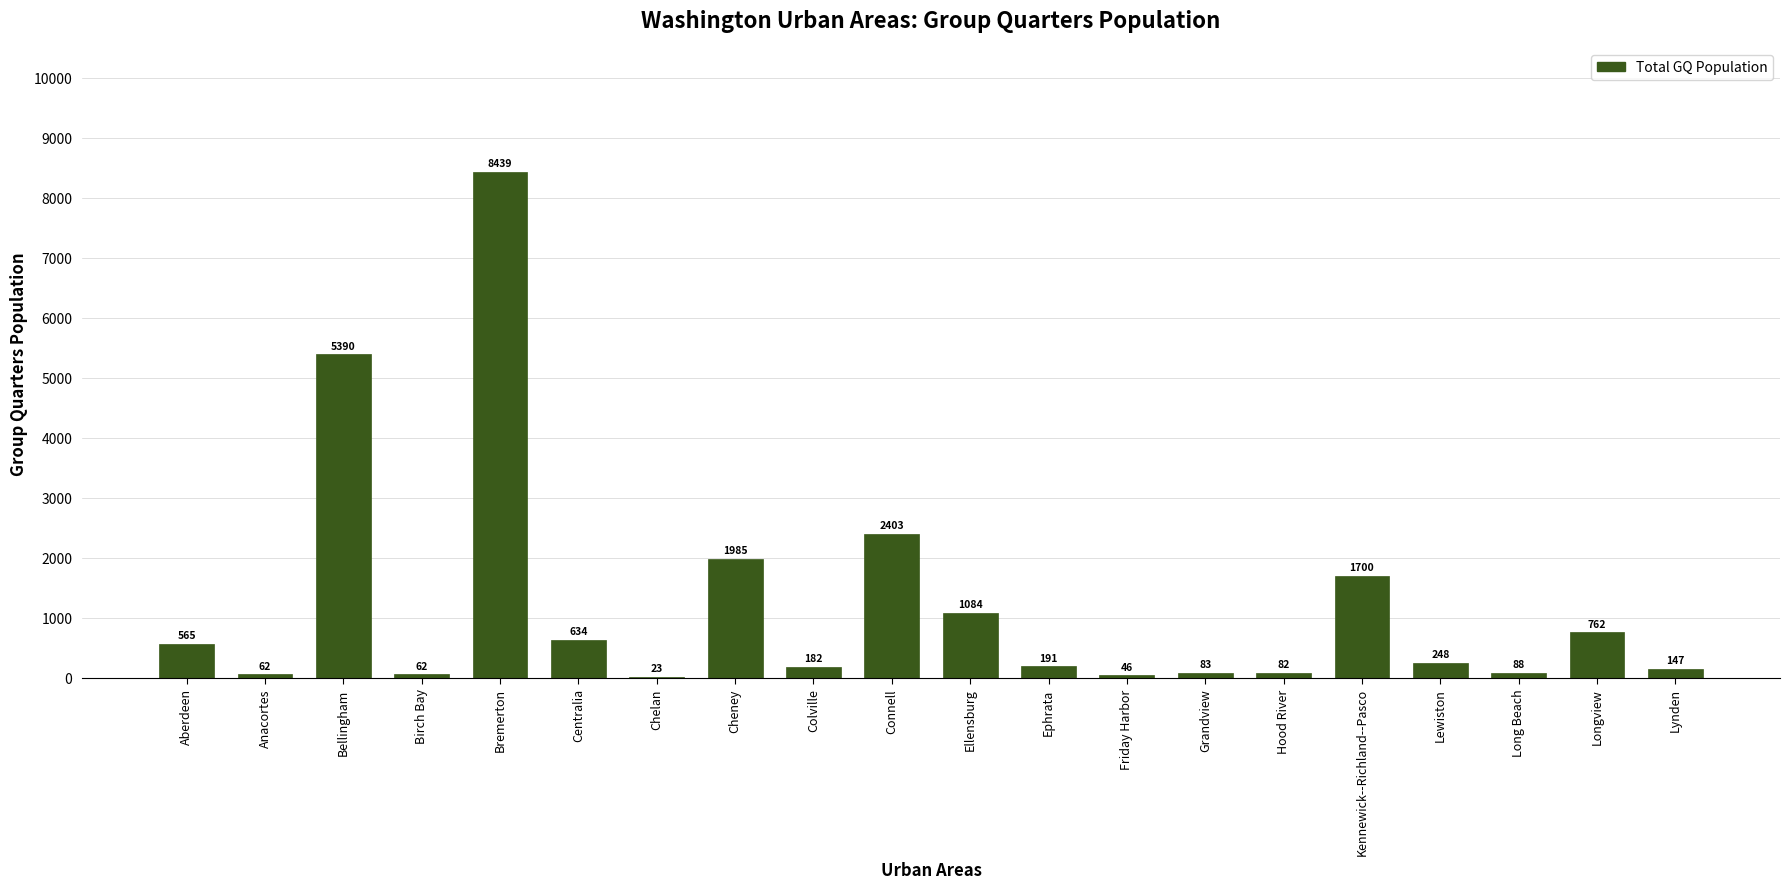

What is the average value?

1209